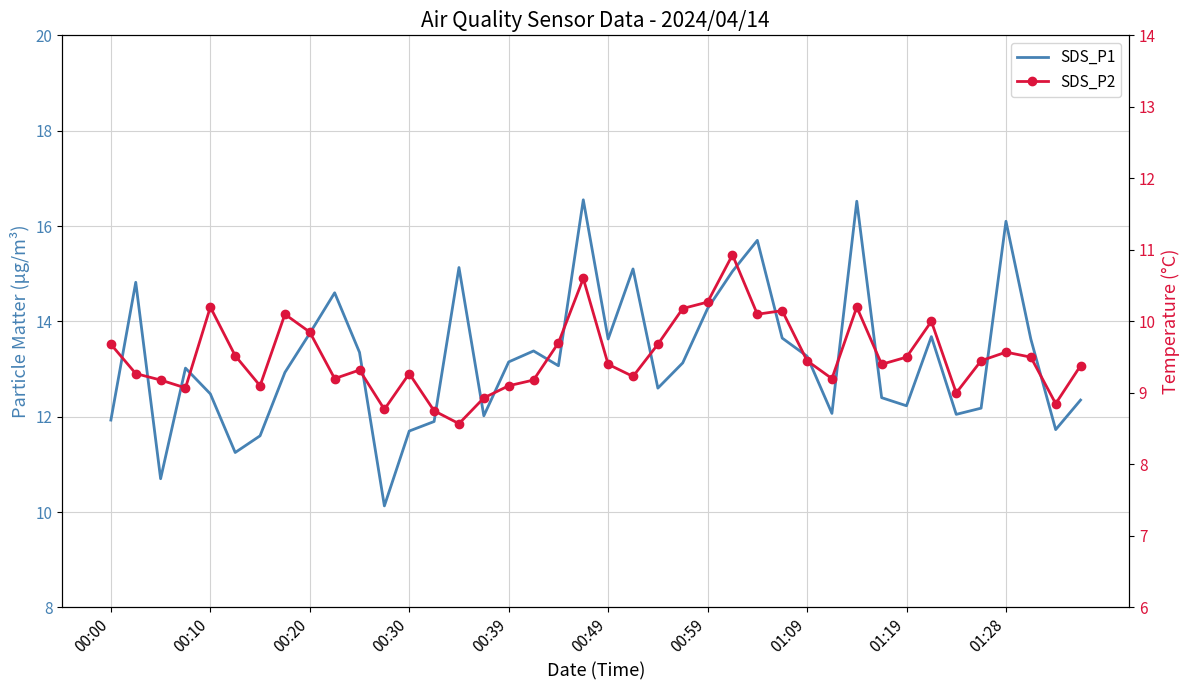

What value does the SDS_P2 series have at 27?

10.2